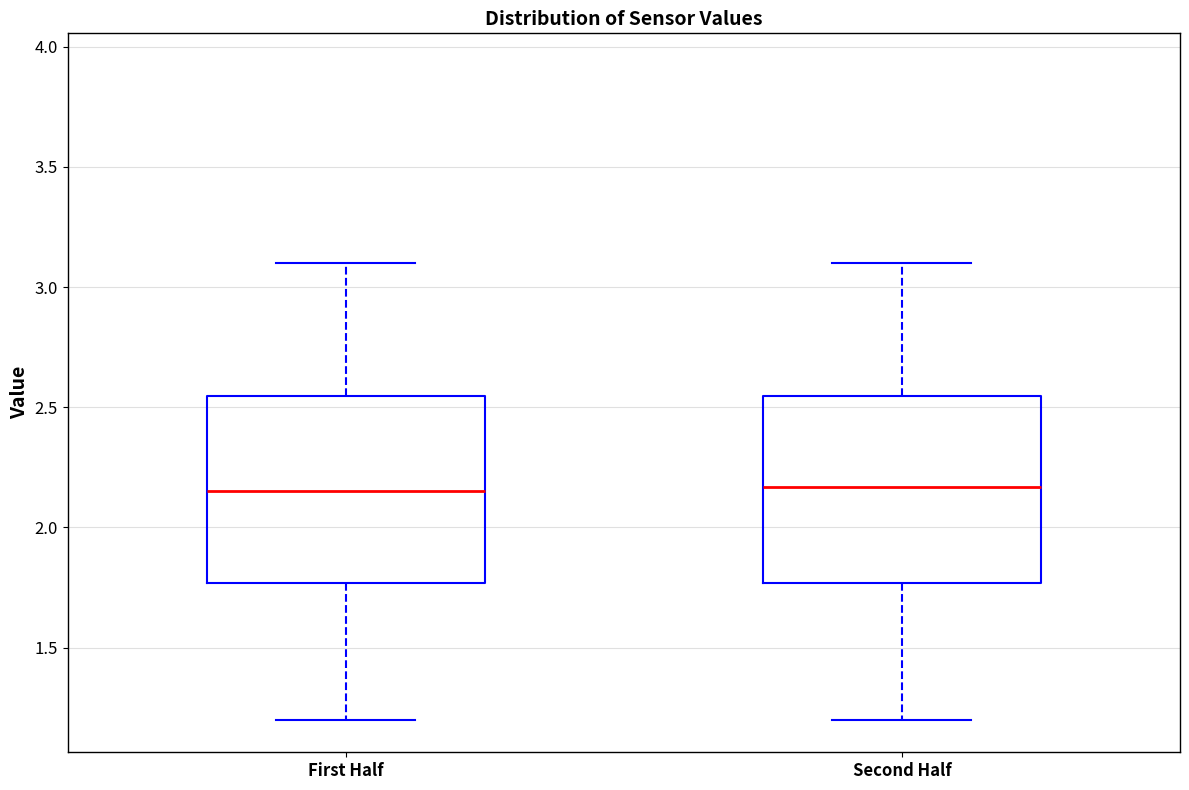

Reading left to right, read every box against the y-axis: the position of its median line, the range the box covers, and the ends of its whiskers. The values are not printed on the chart, so give them approximately, as read against the axis.

First Half: median 2.15, box 1.75 to 2.55, whiskers 1.20 to 3.10
Second Half: median 2.15, box 1.75 to 2.55, whiskers 1.20 to 3.10